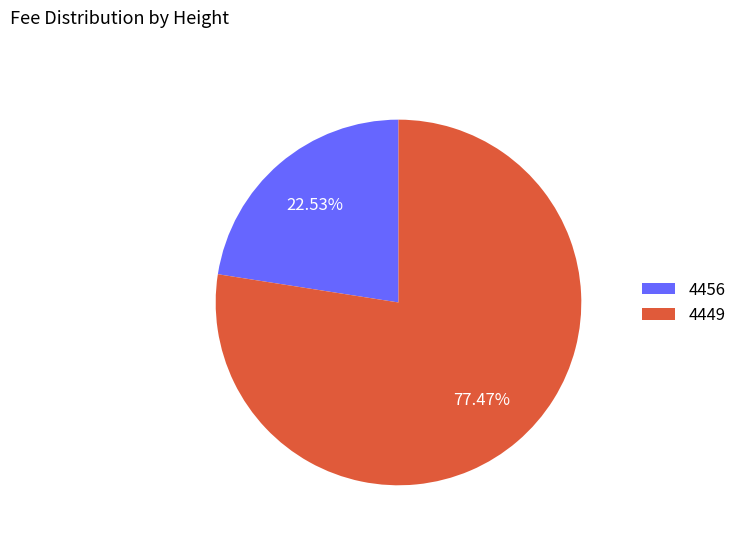

To the nearest percent, what portion does 4456 represent?

23%